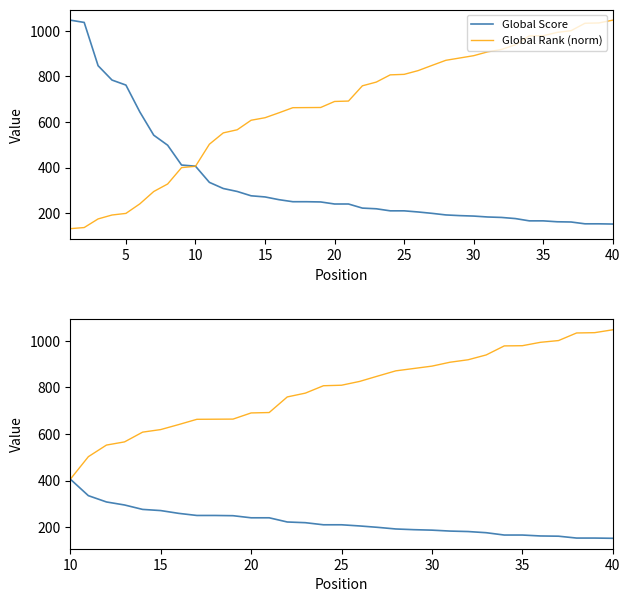

Between 15 and 26, which is larger?

15